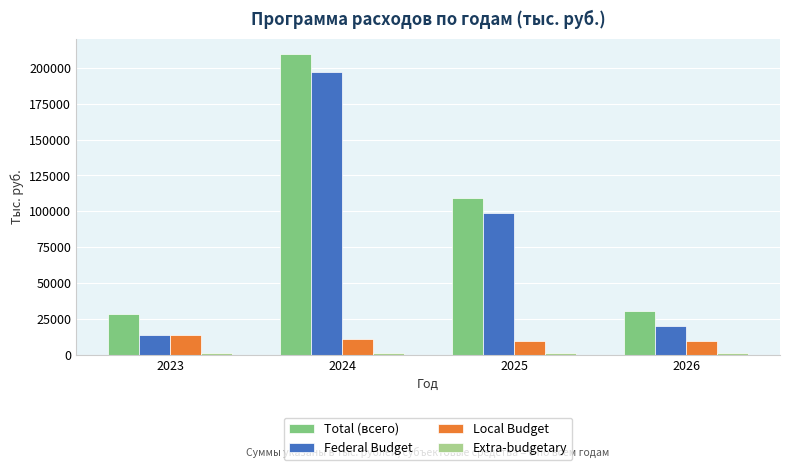

What is the maximum value shown in the chart?

209693.2